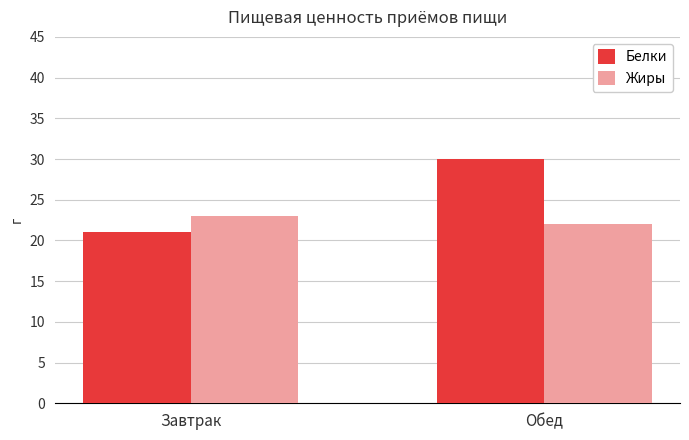

True or false: Жиры has a value of 22 at Обед.

True